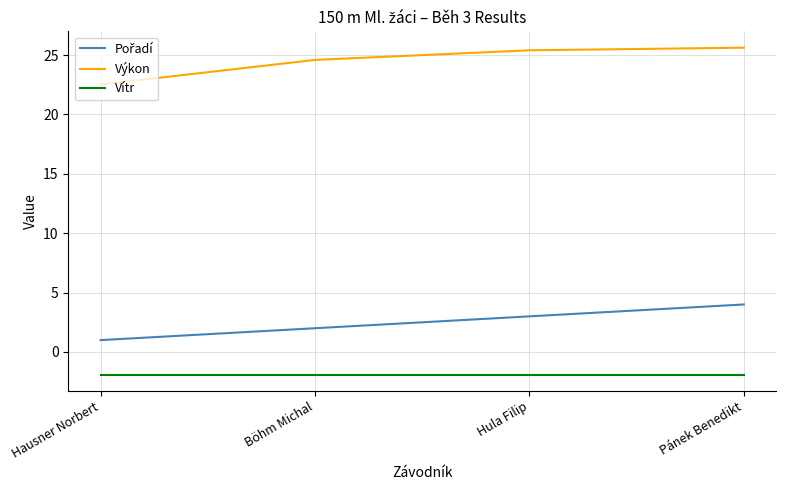

What is the smallest value displayed?

-1.9